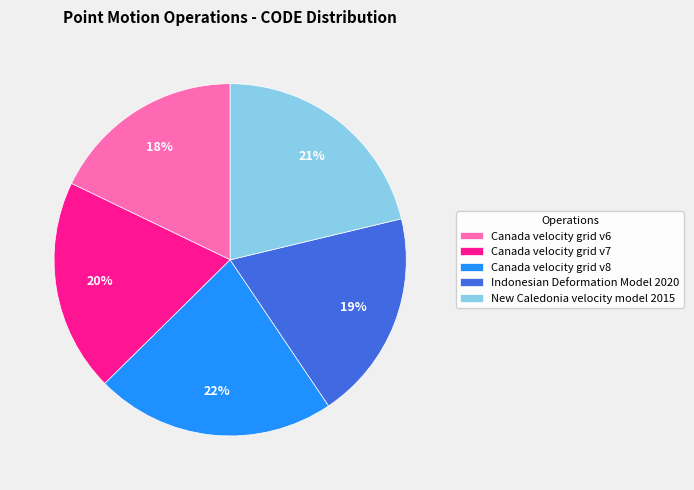

The New Caledonia velocity model 2015 slice represents 21% of the pie. True or false?

True